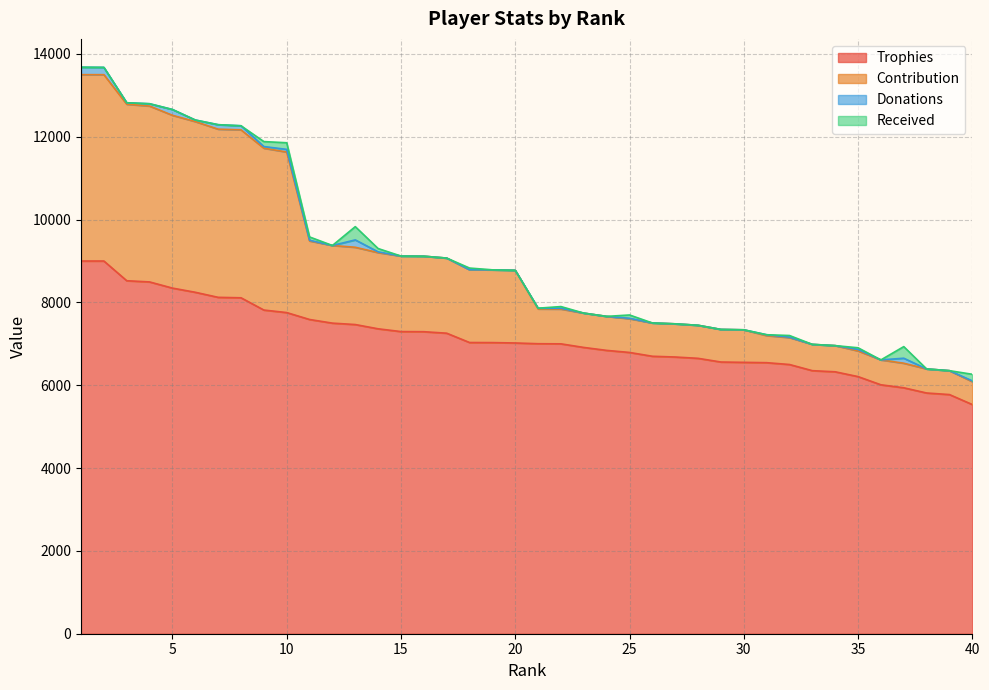

At which label does Contribution first exceed 8776?

1